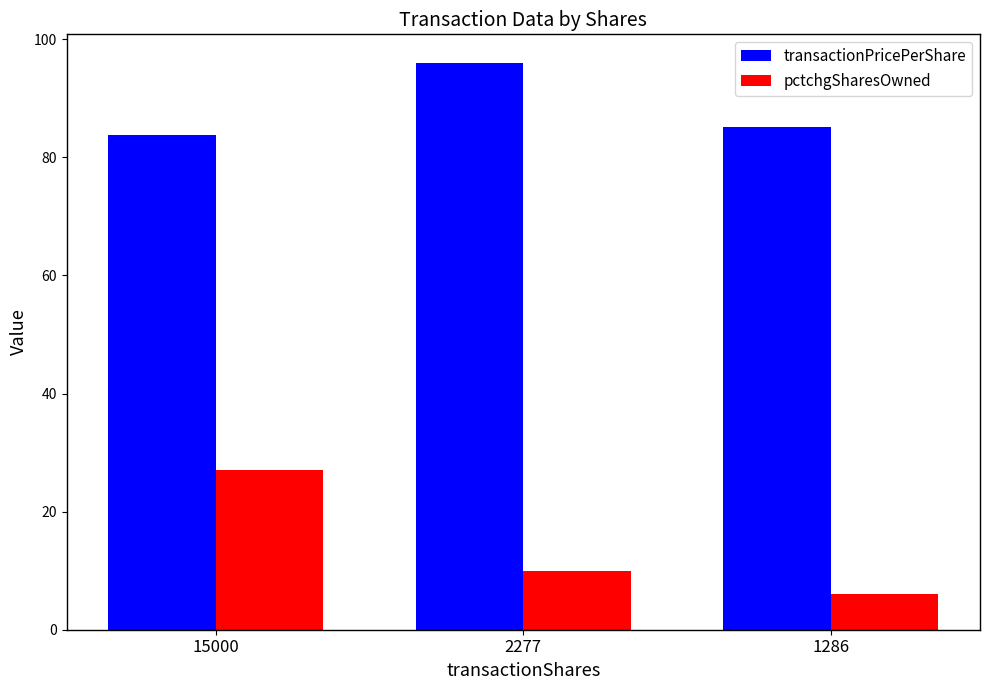

List the series in order of their peak value, lowest first.

pctchgSharesOwned, transactionPricePerShare